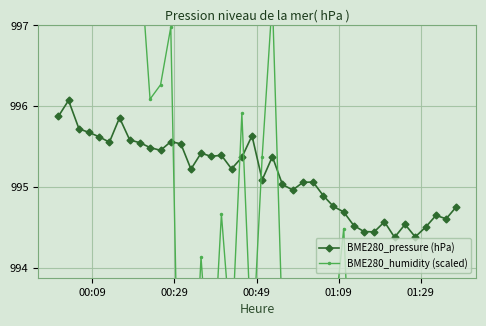

True or false: BME280_pressure (hPa) has more than 1 points higher than both neighbors.

True